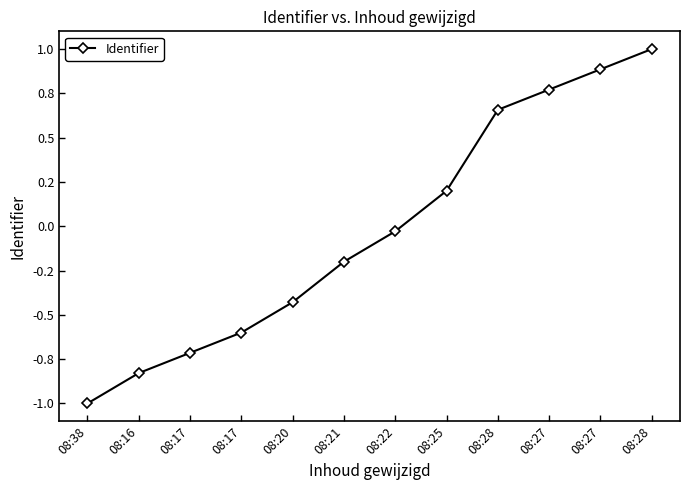

What is the difference between the second highest and minimum values?

1.9